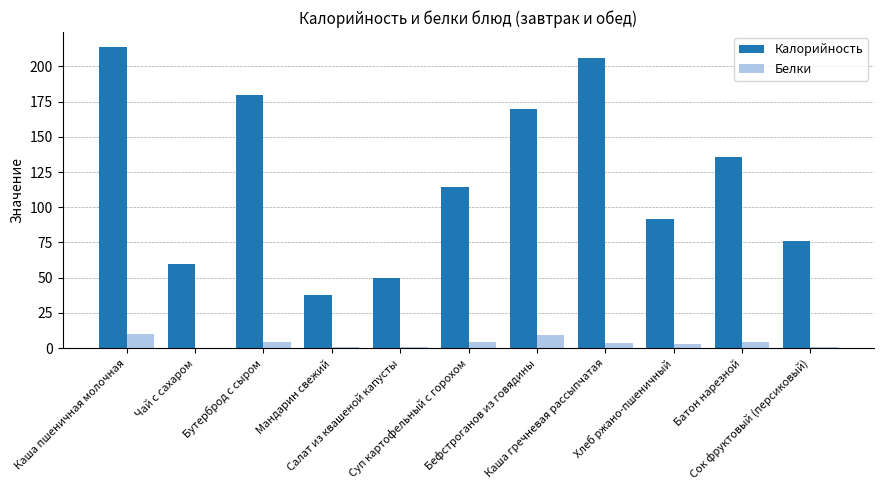

What is the maximum value shown in the chart?

213.6